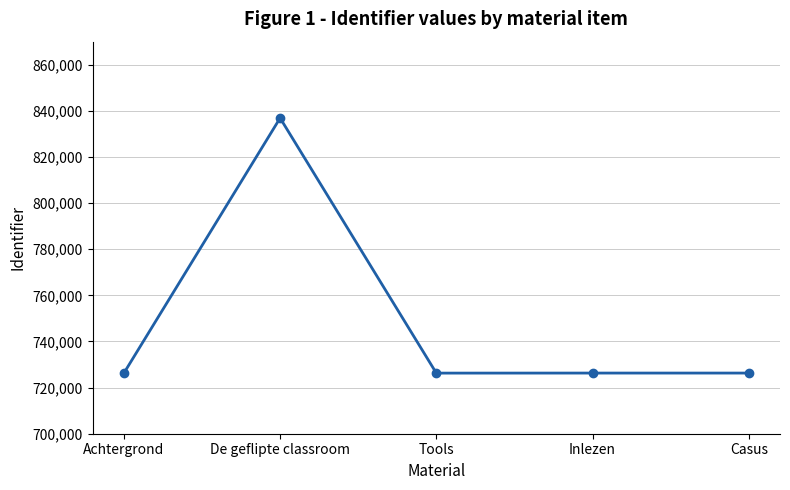

True or false: the data has more than 2 interior local peaks.

False